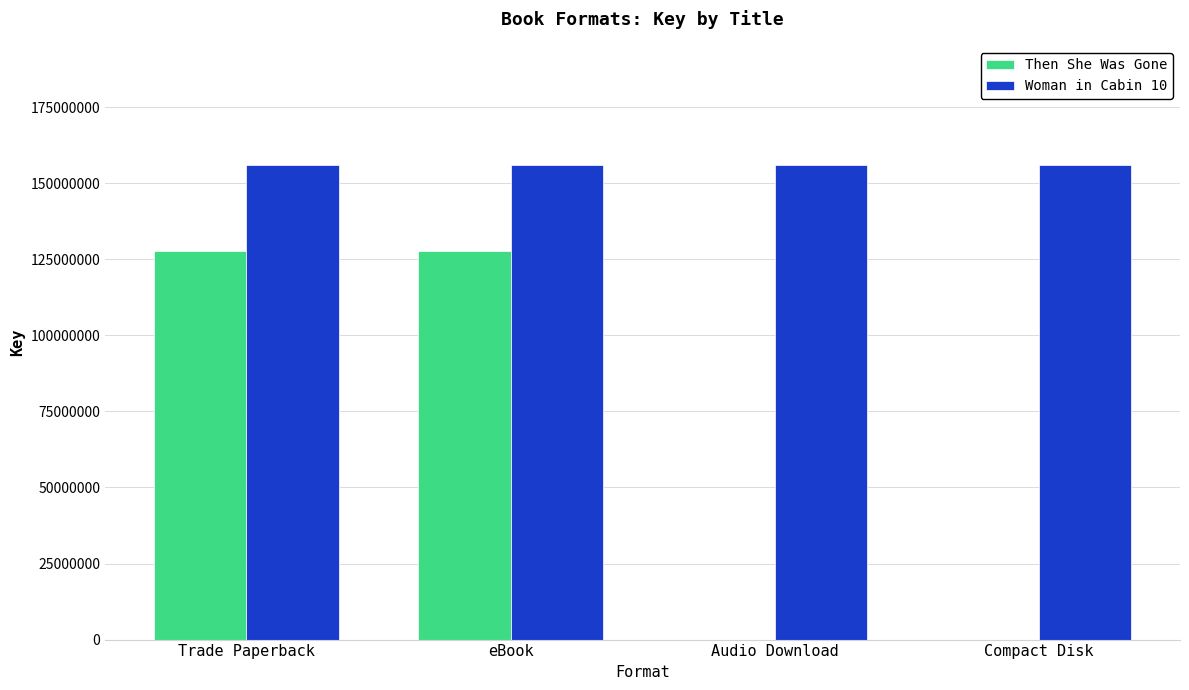

What value does the Then She Was Gone series have at eBook?

127756964